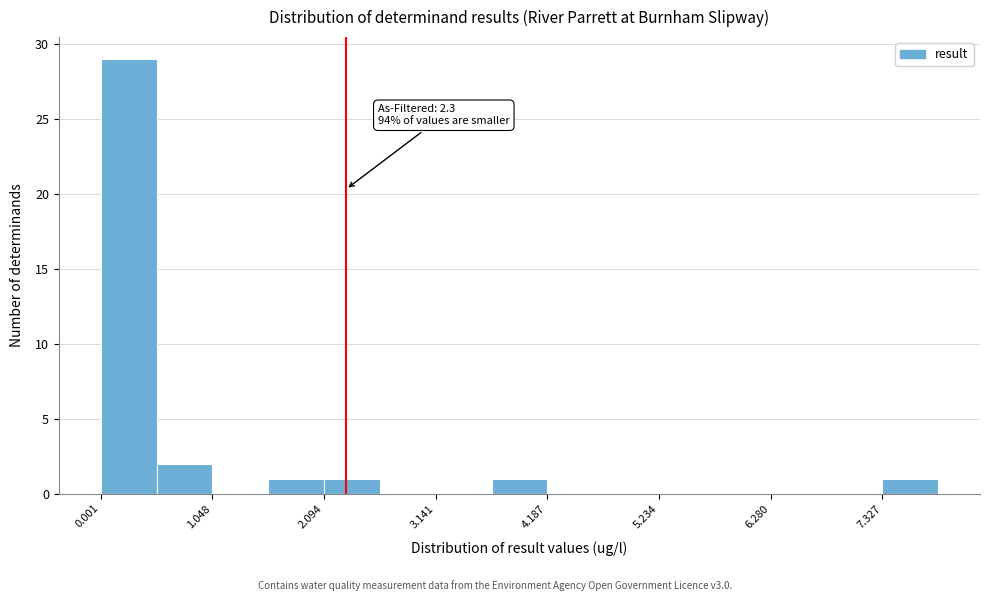

Read against the x-axis, roughly where is the centre of the tallest bar?

0.2